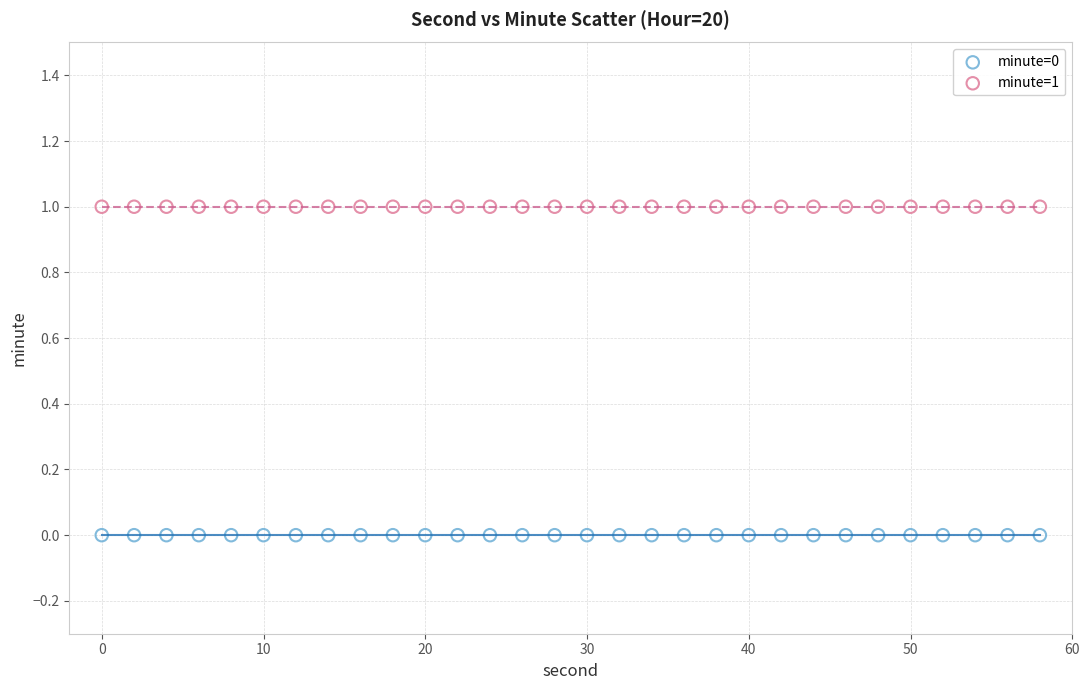

Which series reaches the maximum Y coordinate?

minute=1